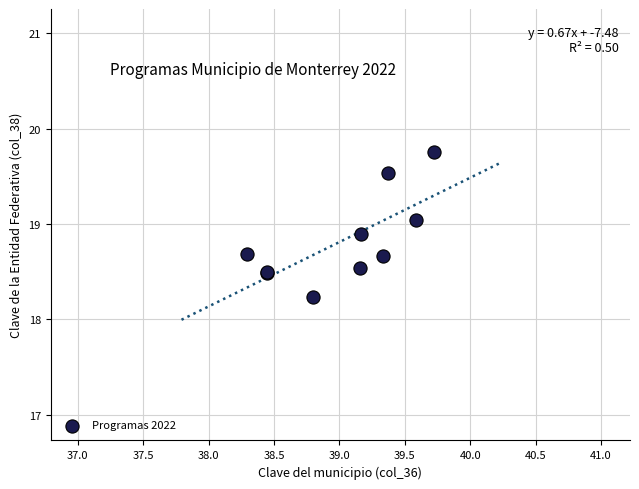

What Y value in the scatter plot is closest to 18?

18.2